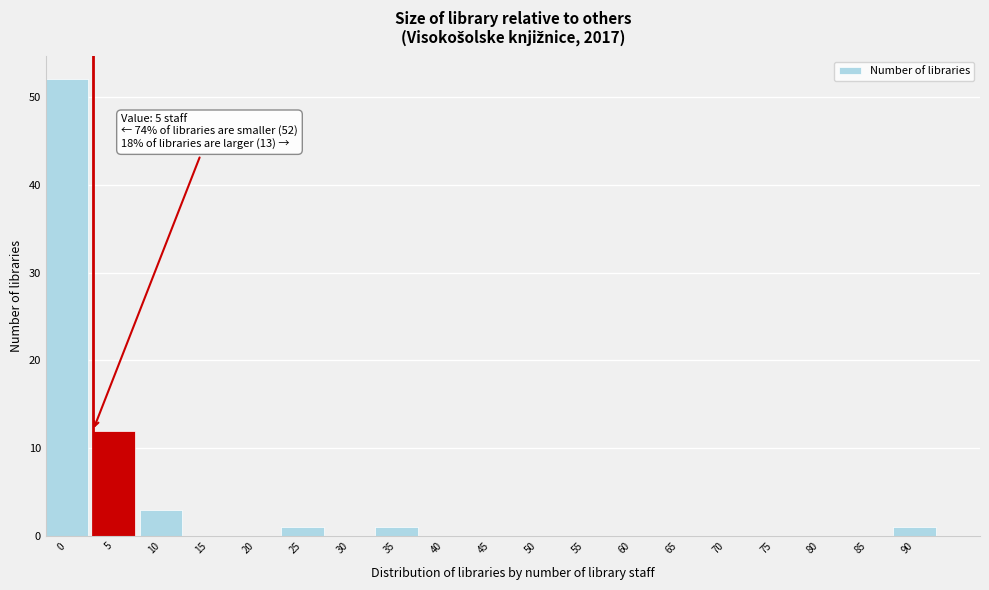

Reading left to right, extract all data points from this chart.

0=52	5=12	10=3	15=0	20=0	25=1	30=0	35=1	40=0	45=0	50=0	55=0	60=0	65=0	70=0	75=0	80=0	85=0	90=1